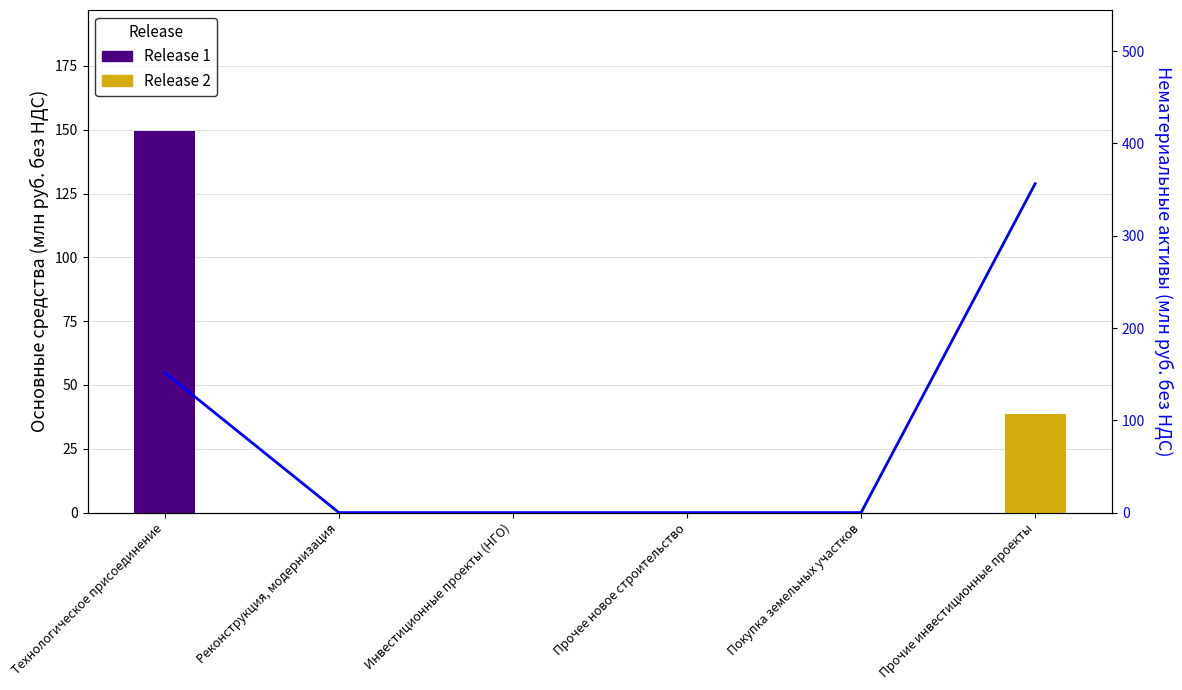

Which has a higher value, Реконструкция, модернизация or Покупка земельных участков?

Реконструкция, модернизация